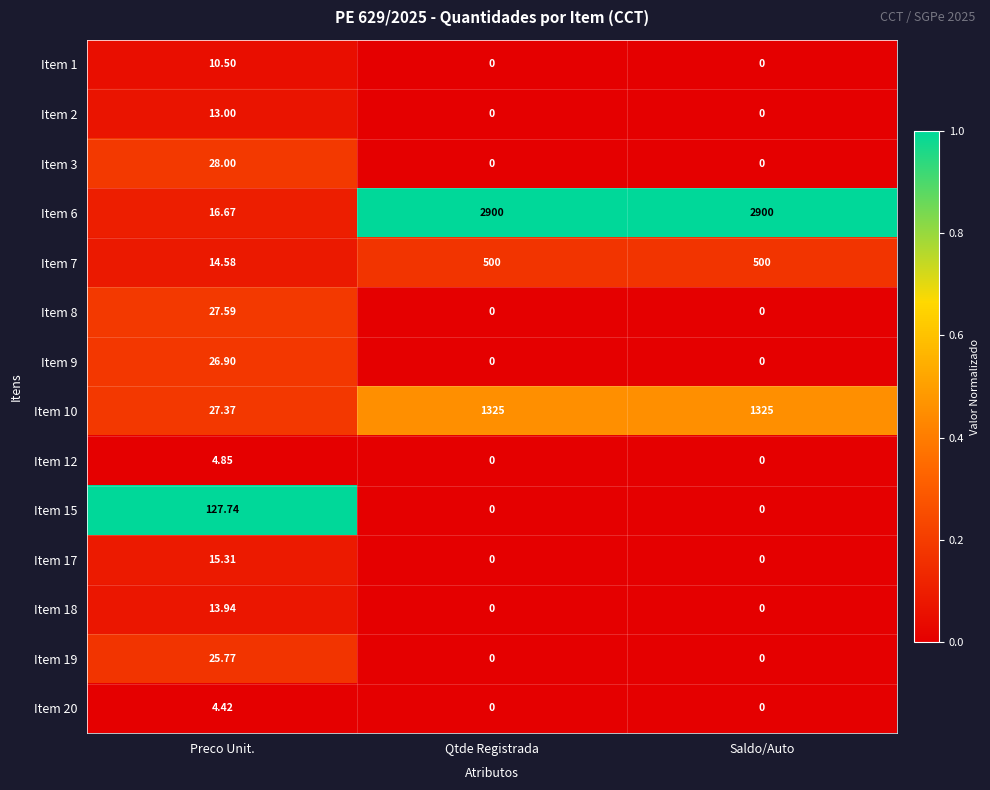

Where is Item 6 nearest to the value 1458?

Preco Unit.